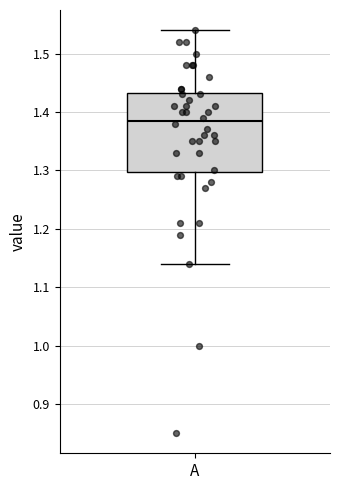

Transcribe this box plot: give where the median line is, the range the box spans, and where the two whiskers end, as read against the y-axis. The values are not printed on the chart, so give them approximately, as read against the axis.

median 1.39, box 1.30 to 1.43, whiskers 1.14 to 1.54